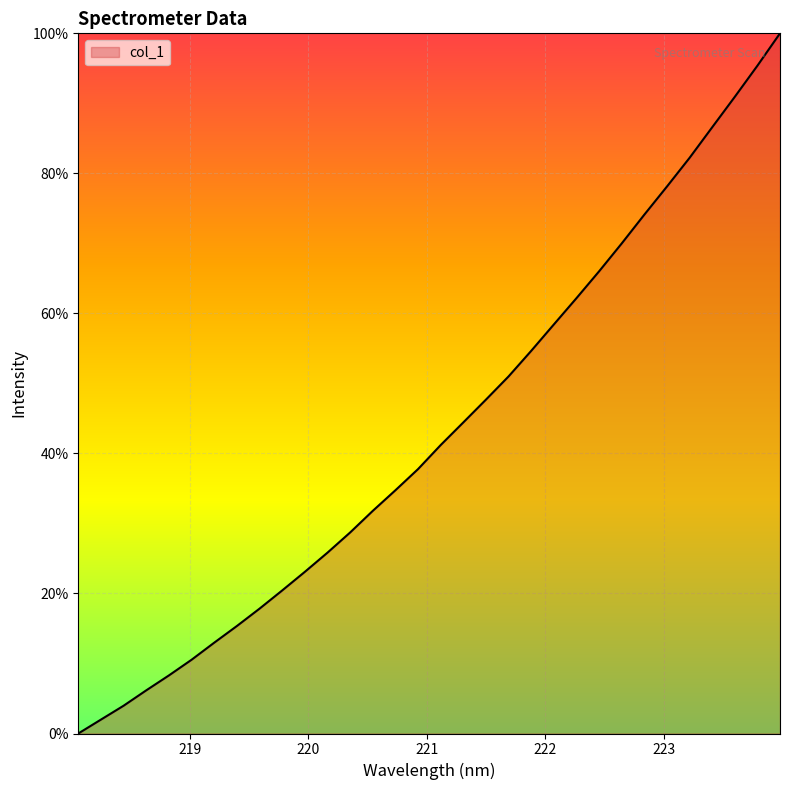

How many distinct data groups are displayed?

1